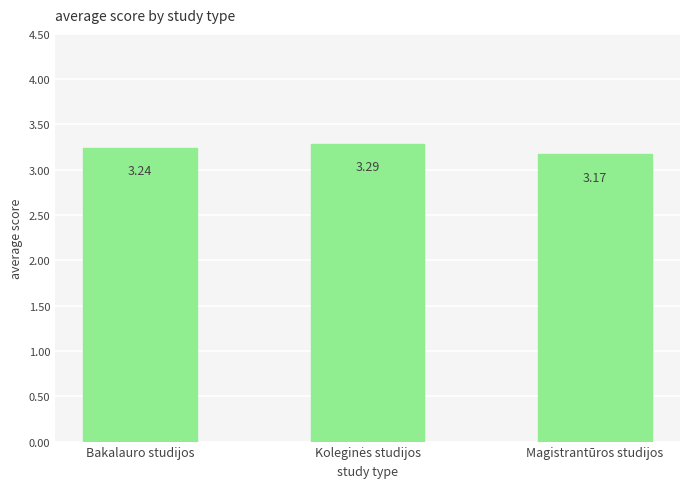

Does the chart contain stacked bars?

No